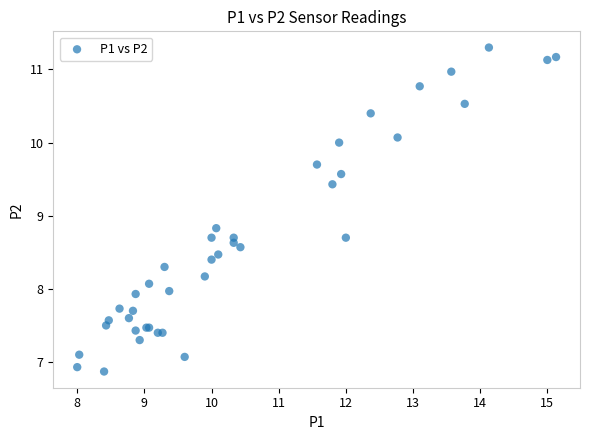

What Y value in the scatter plot is closest to 9?

8.8